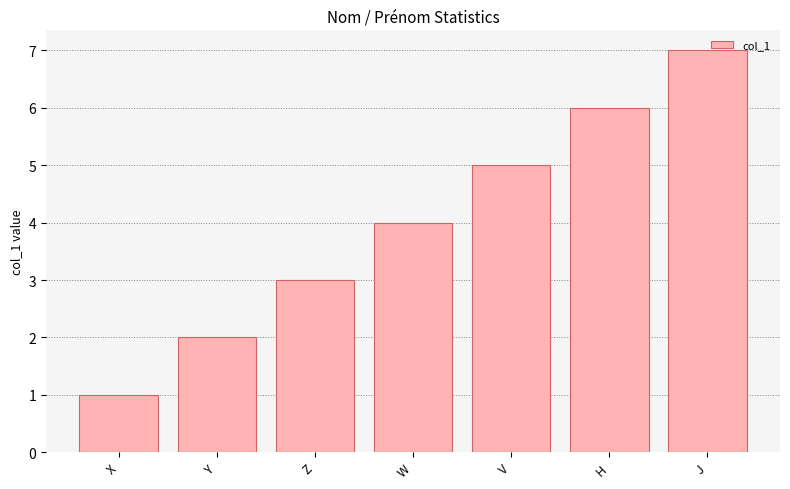

Rank the categories by value from highest to lowest.

J, H, V, W, Z, Y, X